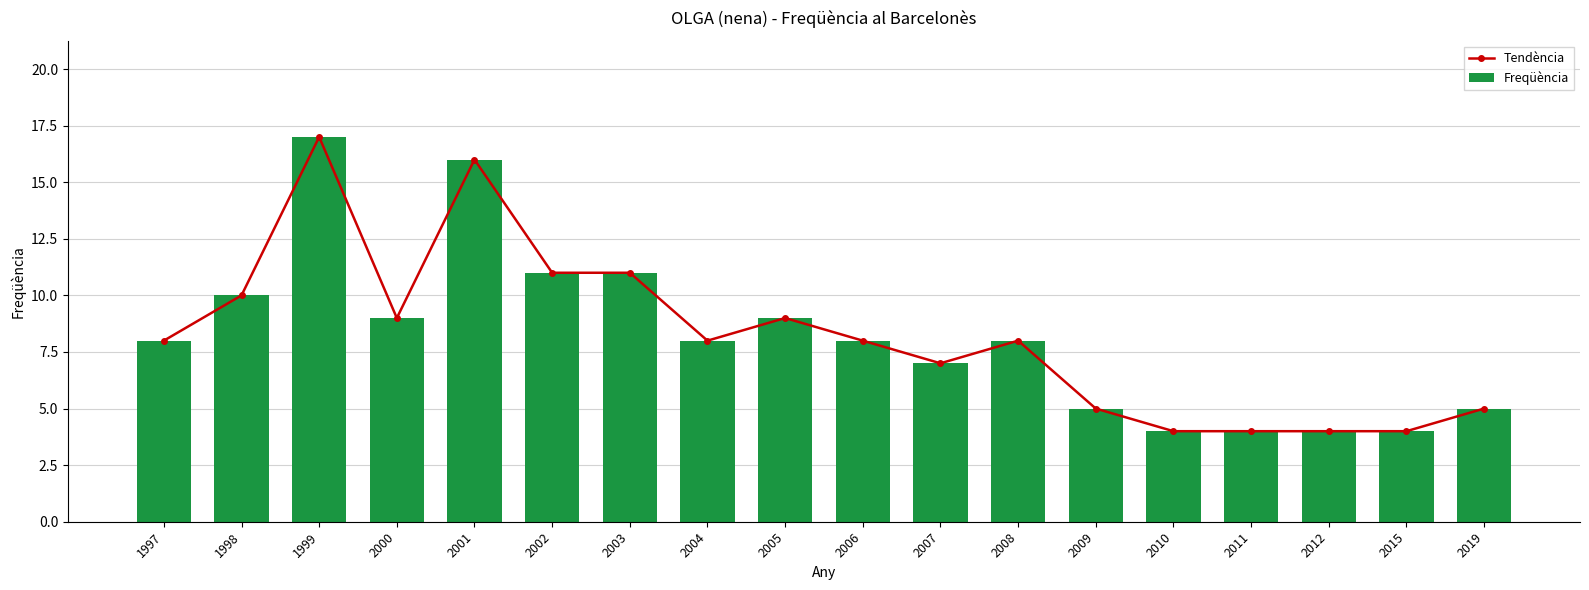

What is the value of the Tendència bar at the 4th from the left?

9